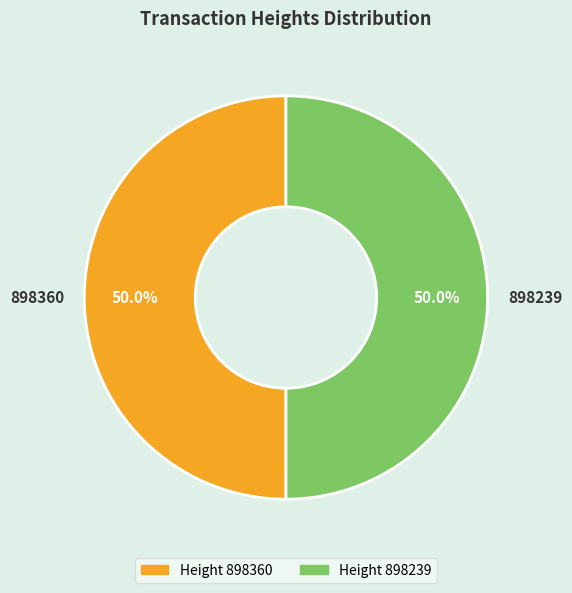

What is the total percentage of 898239 and 898360?

100.0%